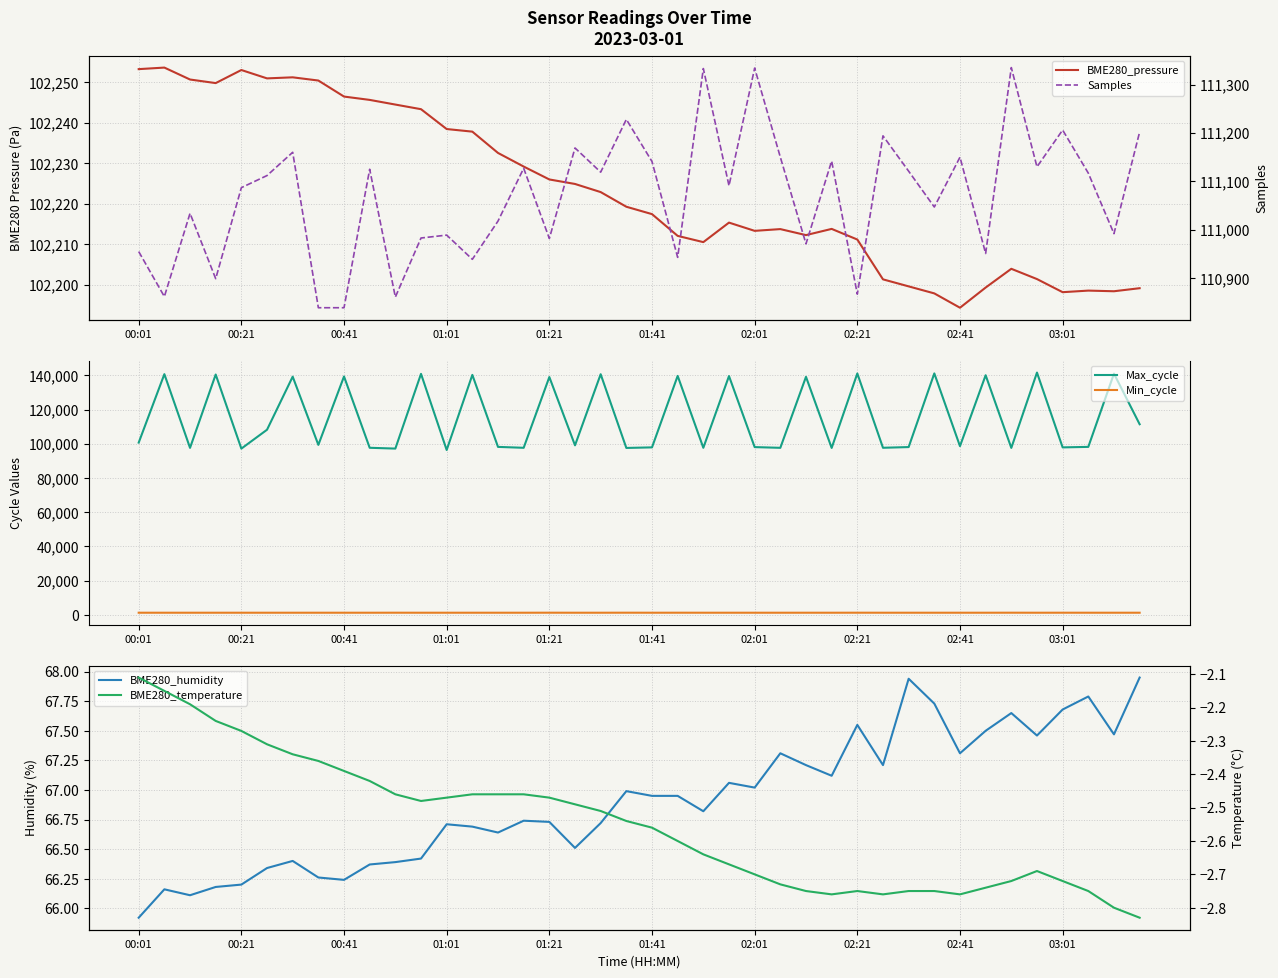

True or false: Min_cycle and Max_cycle cross at least once.

False